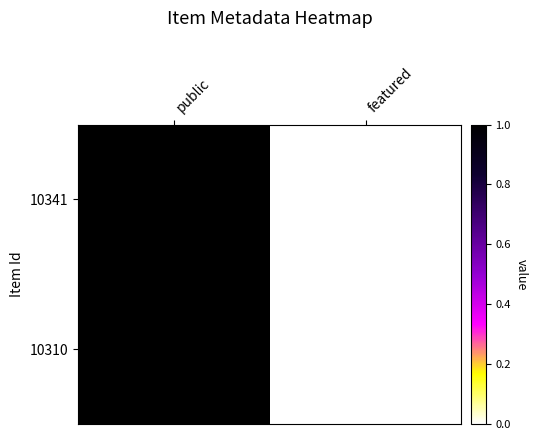

List the series in order of their peak value, lowest first.

10341, 10310